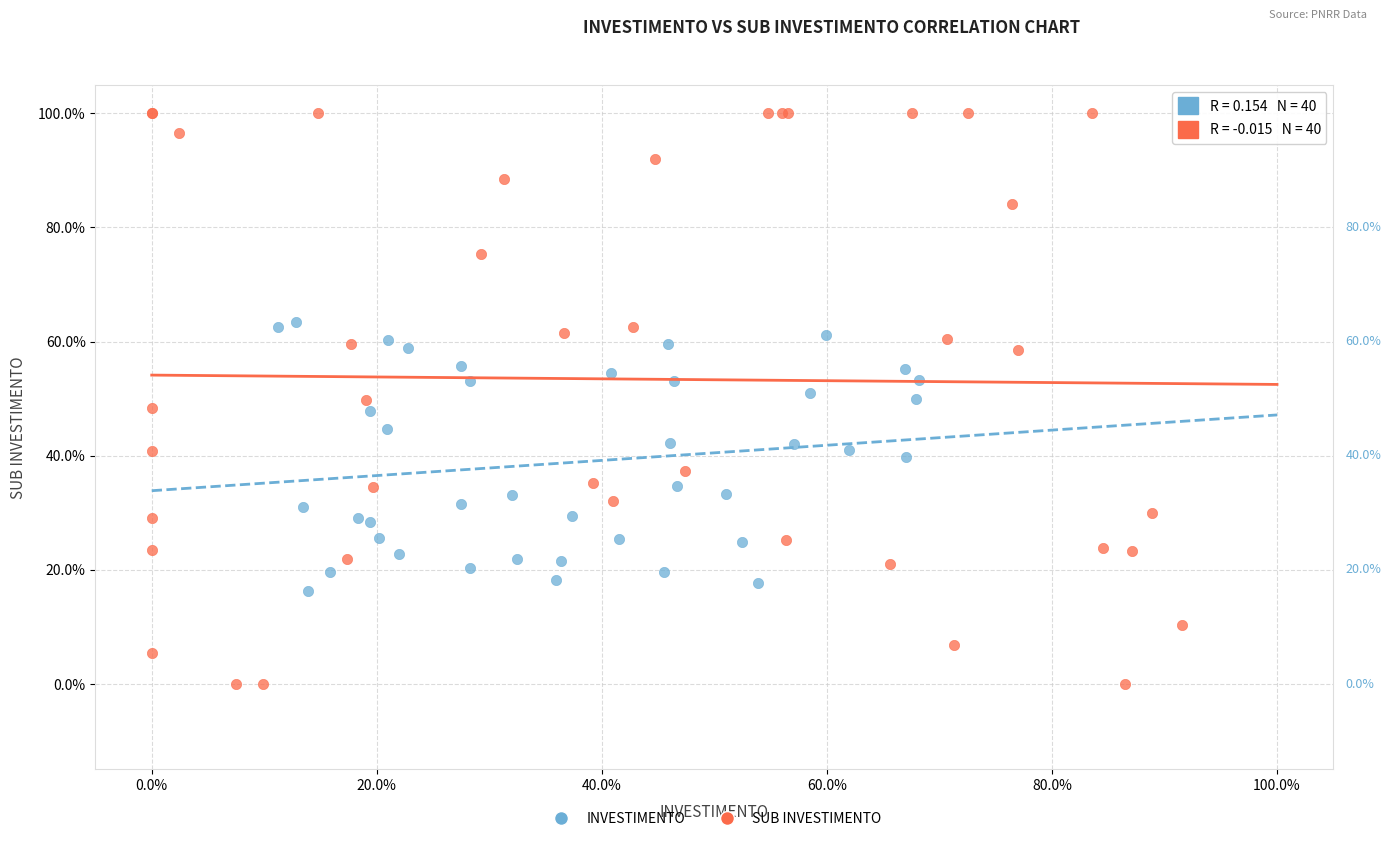

Which series reaches the minimum Y coordinate?

SUB INVESTIMENTO